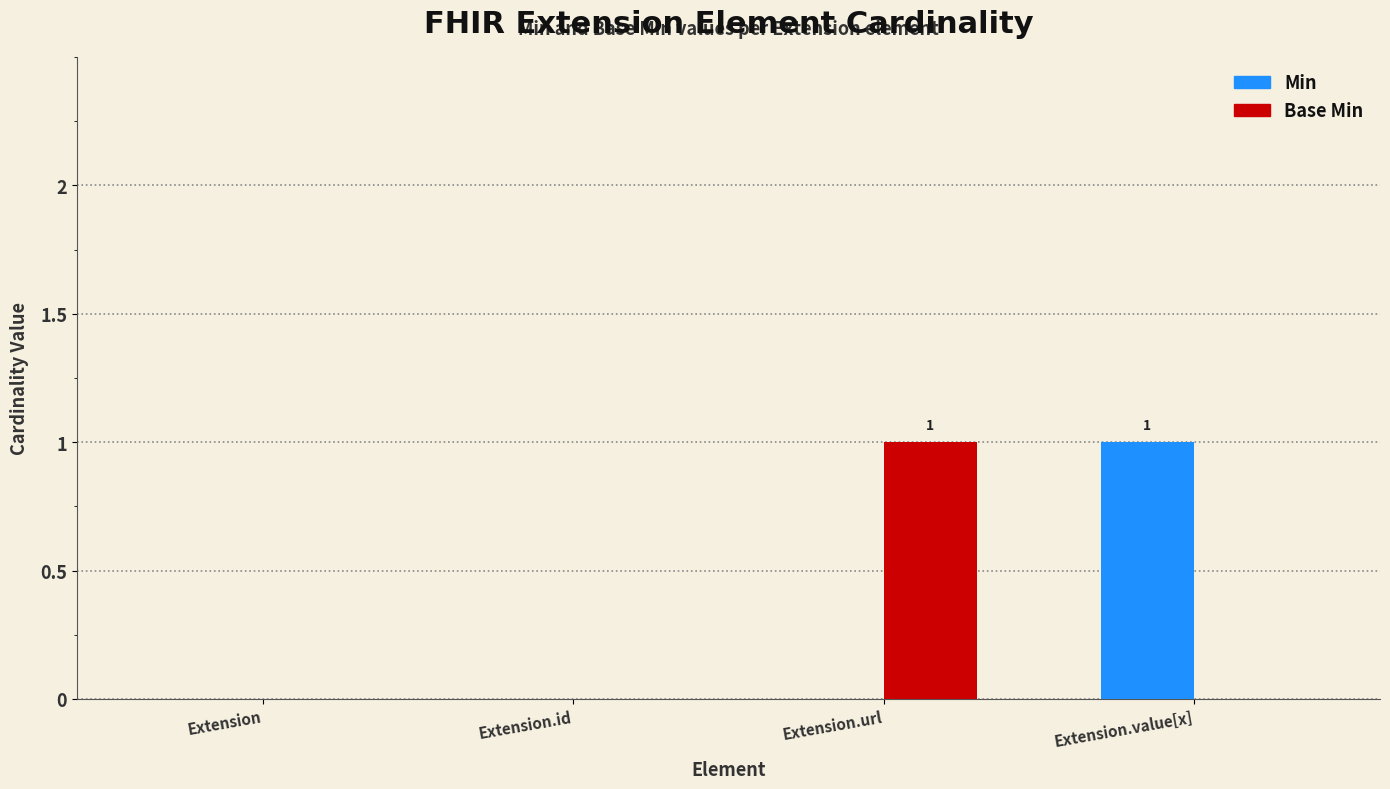

Count the number of data series in this chart.

2